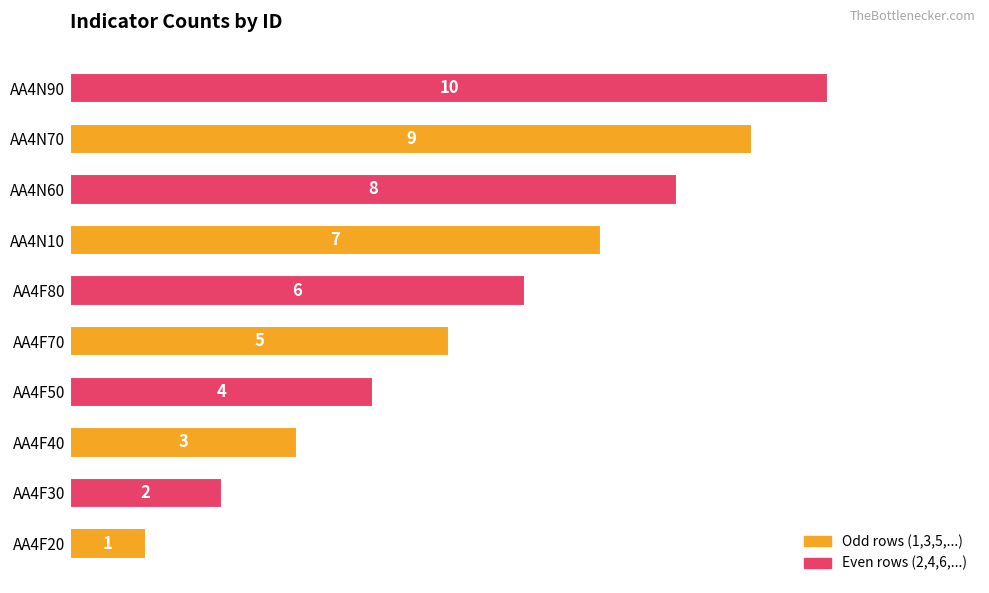

List the labels in order of value, largest first.

AA4N90, AA4N70, AA4N60, AA4N10, AA4F80, AA4F70, AA4F50, AA4F40, AA4F30, AA4F20